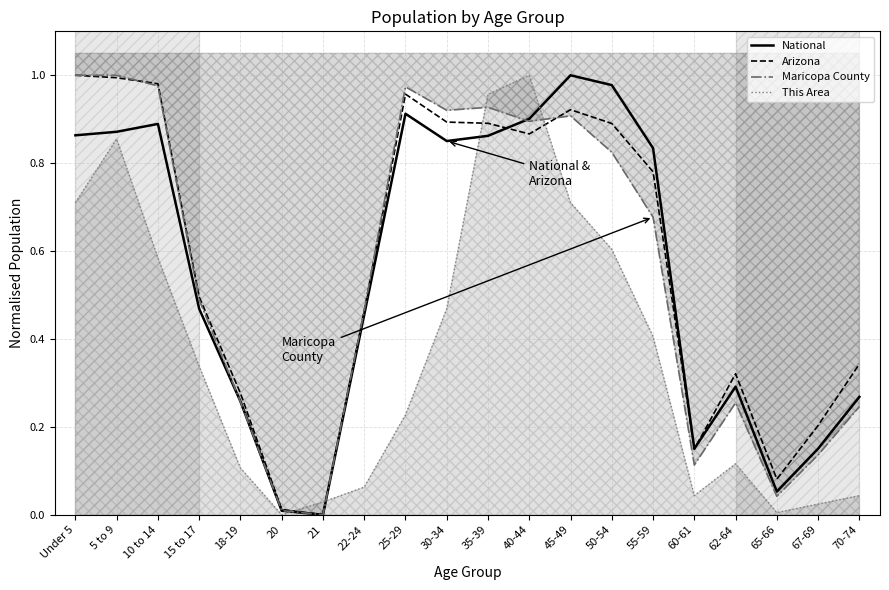

Where do This Area and National first cross each other?

20 and 21